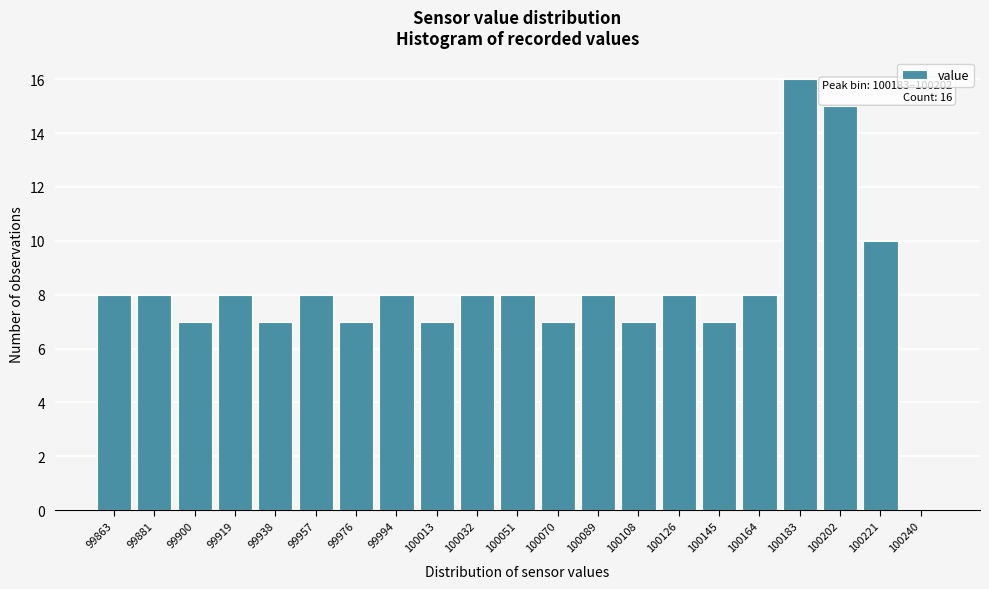

Reading right to left, what are all the values shown in this chart?

100240=0	100221=10	100202=15	100183=16	100164=8	100145=7	100126=8	100108=7	100089=8	100070=7	100051=8	100032=8	100013=7	99994=8	99976=7	99957=8	99938=7	99919=8	99900=7	99881=8	99863=8